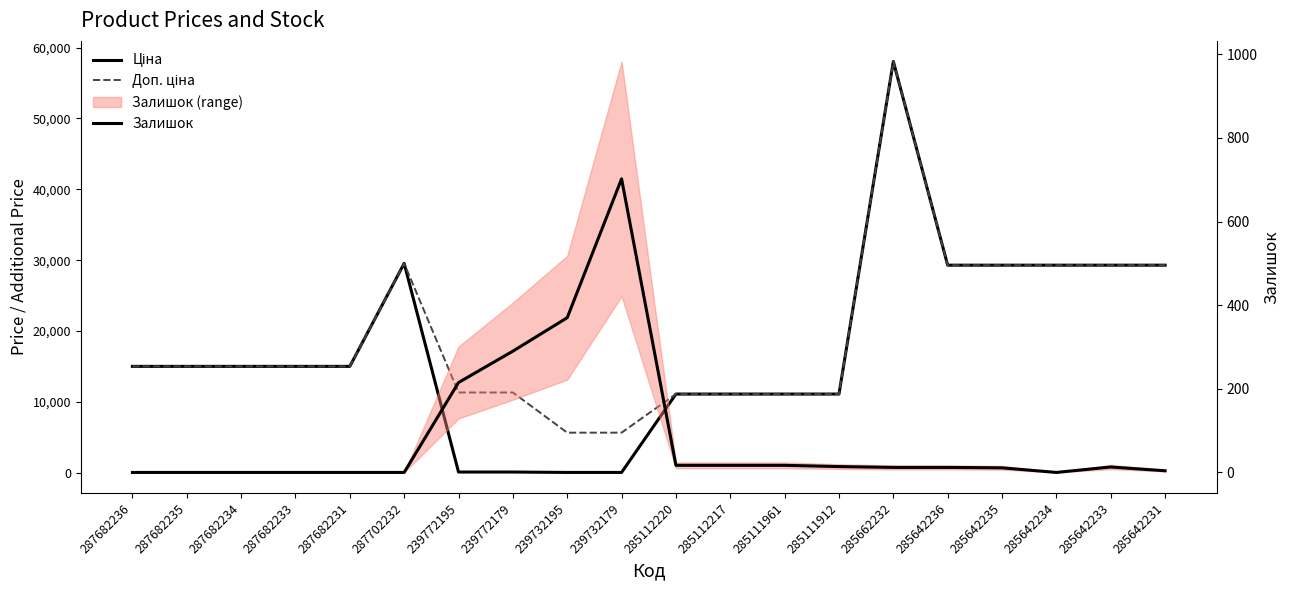

Read the Ціна value at 287682234.

15019.2